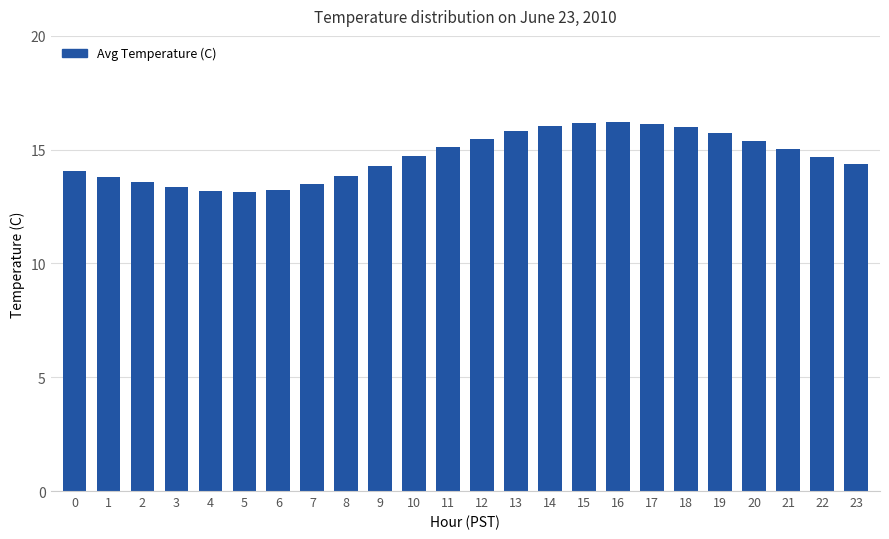

Between 18 and 2, which is larger?

18